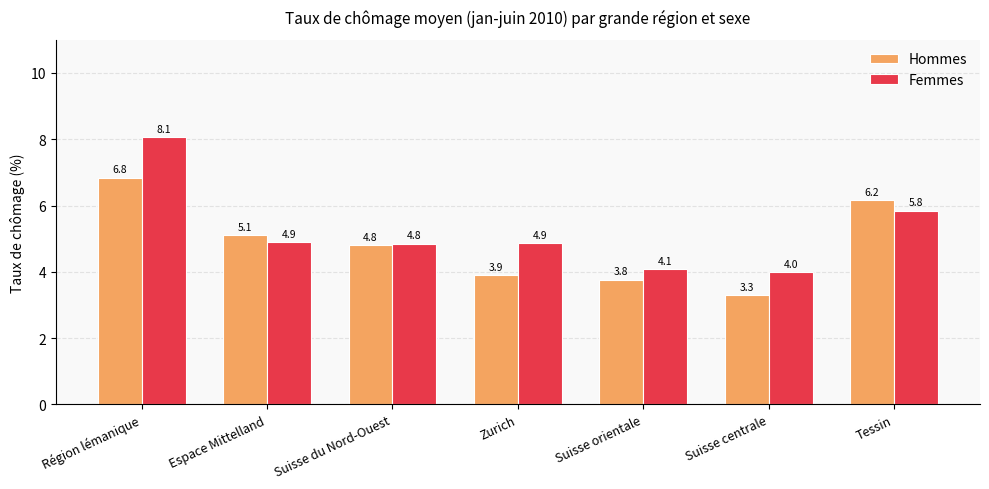

Is it true that Hommes equals 5.1 at Espace Mittelland?

True